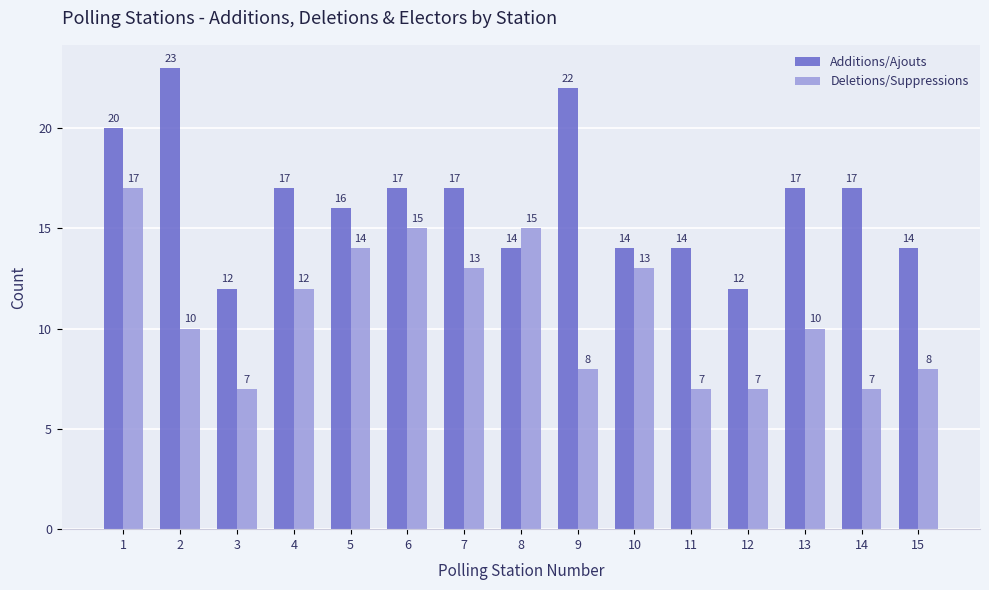

What is the approximate value of Deletions/Suppressions at 15?

8